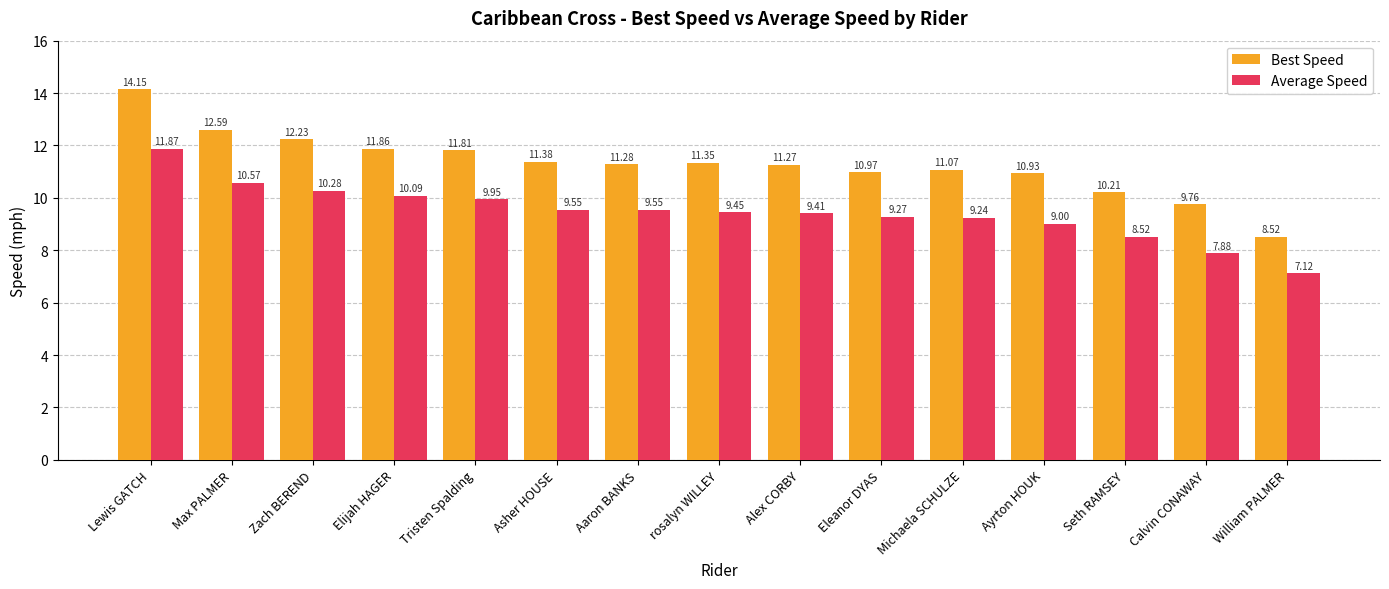

What is the difference between the maximum and minimum values in the Best Speed series?

5.6